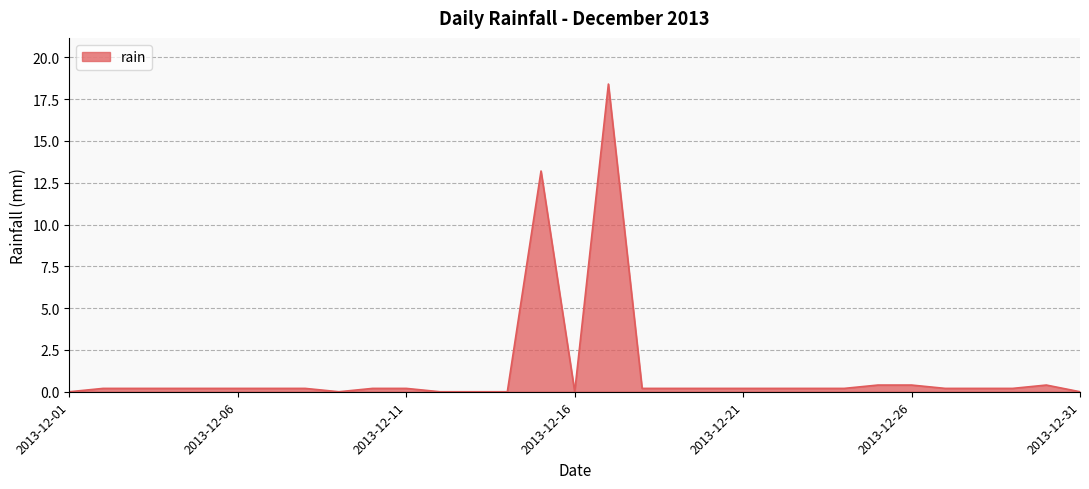

What is the greatest value displayed?

18.4